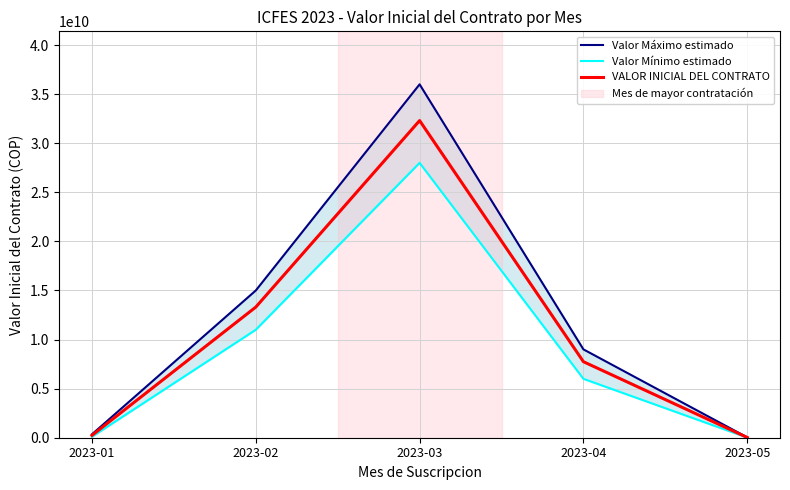

List the labels in order of Valor Mínimo estimado value, largest first.

2023-03, 2023-02, 2023-04, 2023-01, 2023-05